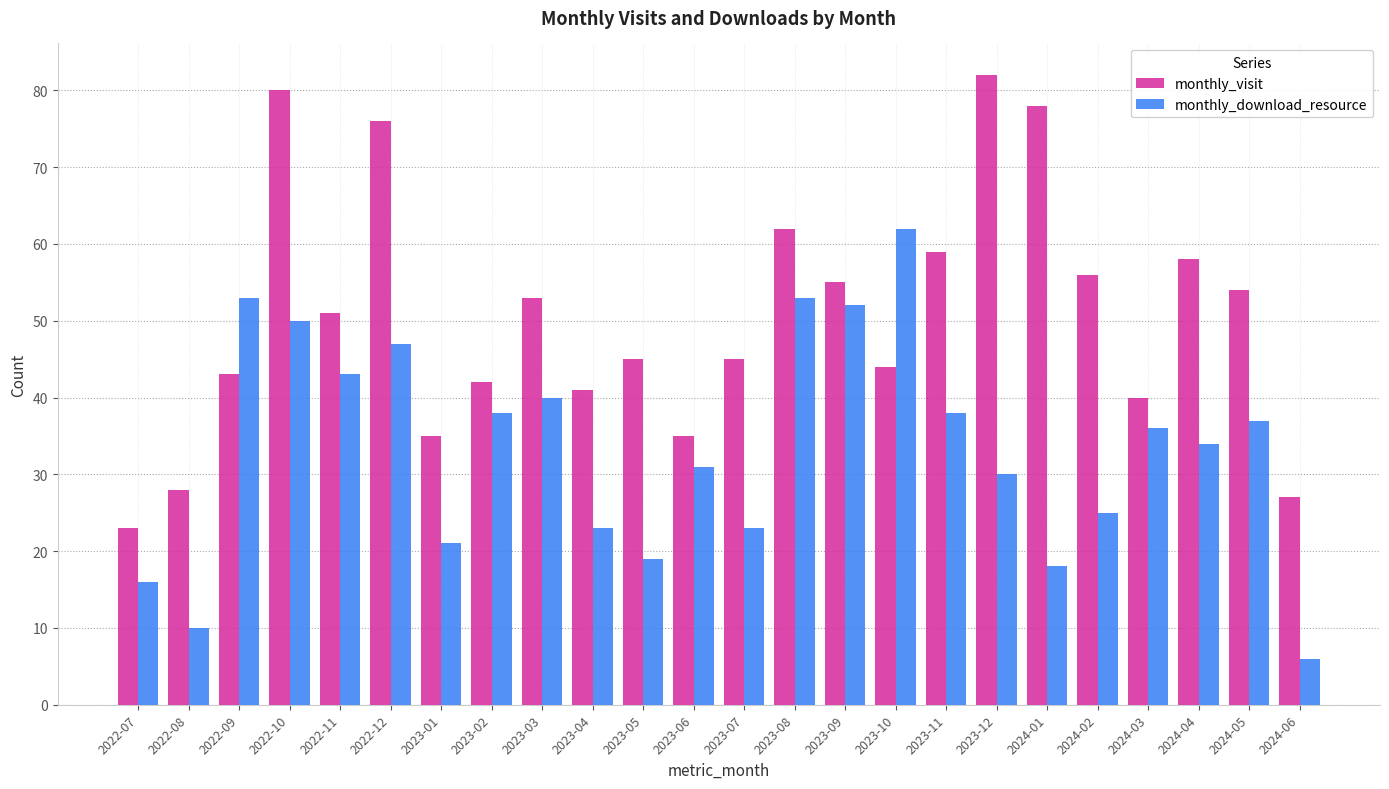

What is the difference between the monthly_visit values at 2023-06 and 2023-05?

10